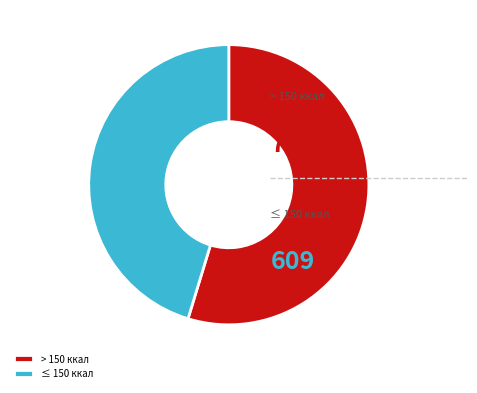

Approximately how many times larger is the value at > 150 ккал compared to ≤ 150 ккал?

1.2